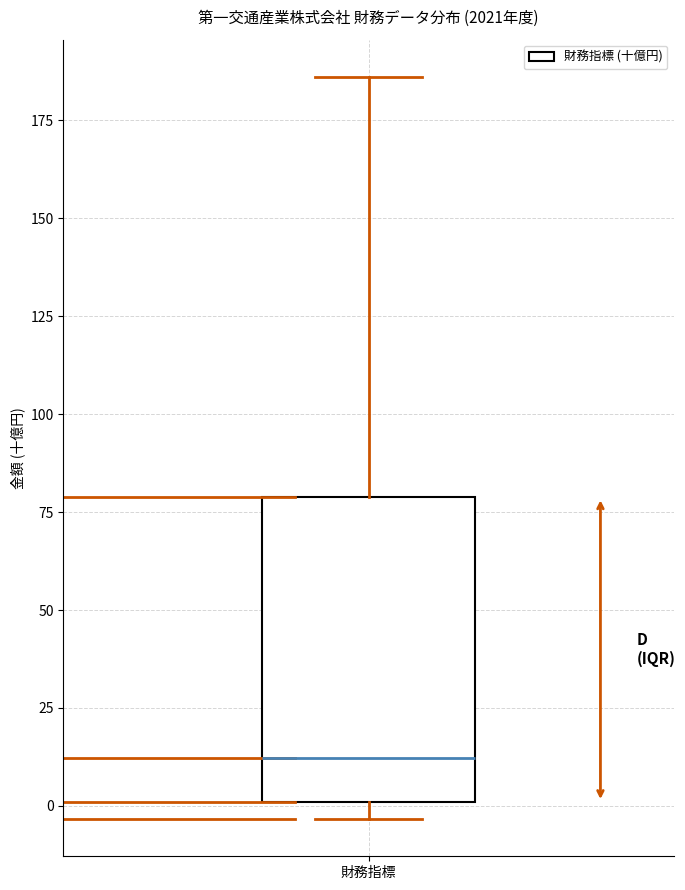

Where is the lower edge of the box for 財務指標 on the y-axis? The values are not printed on the chart, so give them approximately, as read against the axis.

0